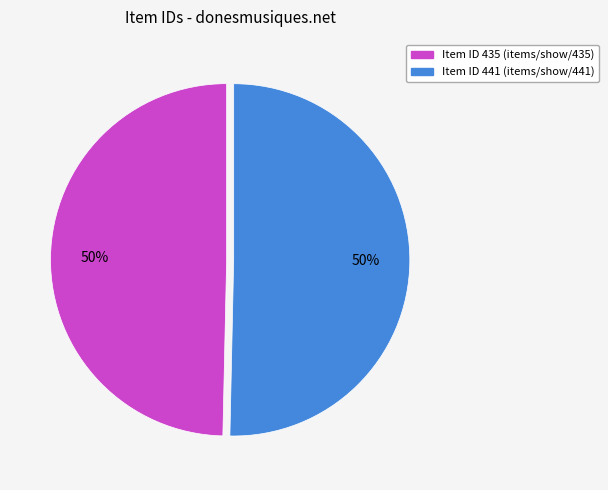

To the nearest percent, what is the average slice percentage?

50%